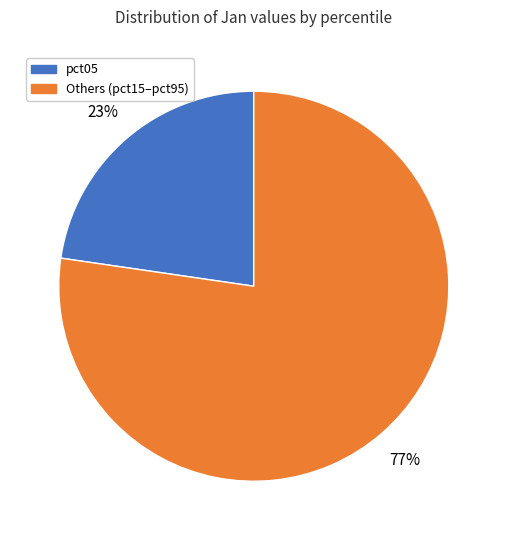

How many segments does this pie chart have?

2